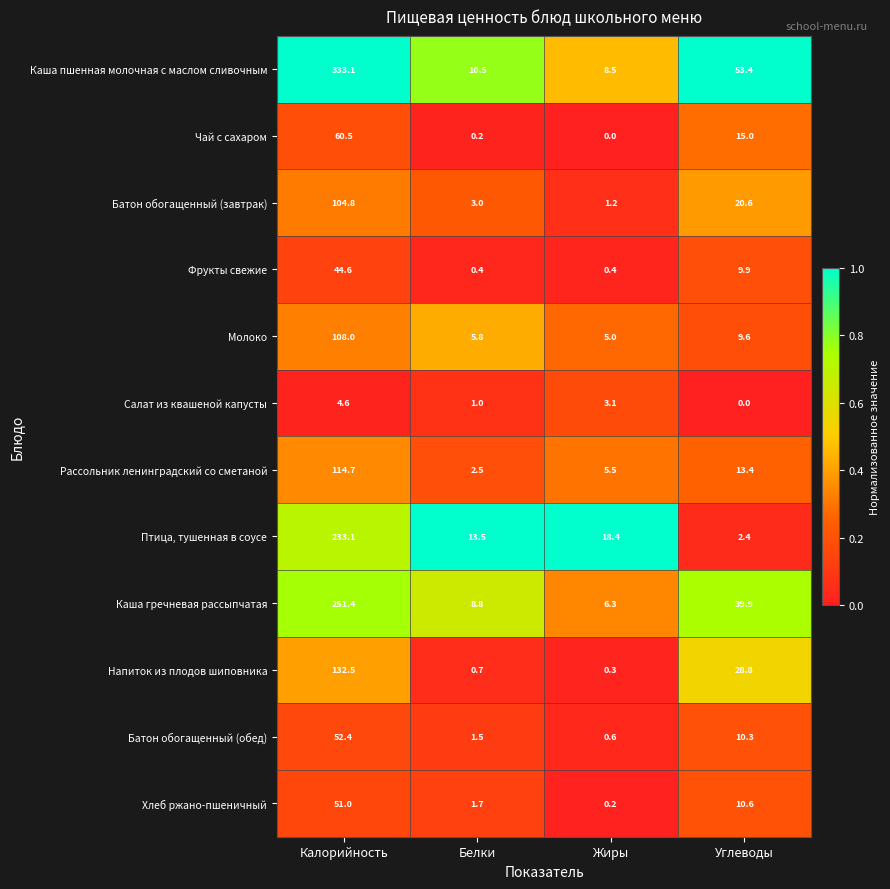

What is the difference between the Хлеб ржано-пшеничный values at Калорийность and Жиры?

50.8